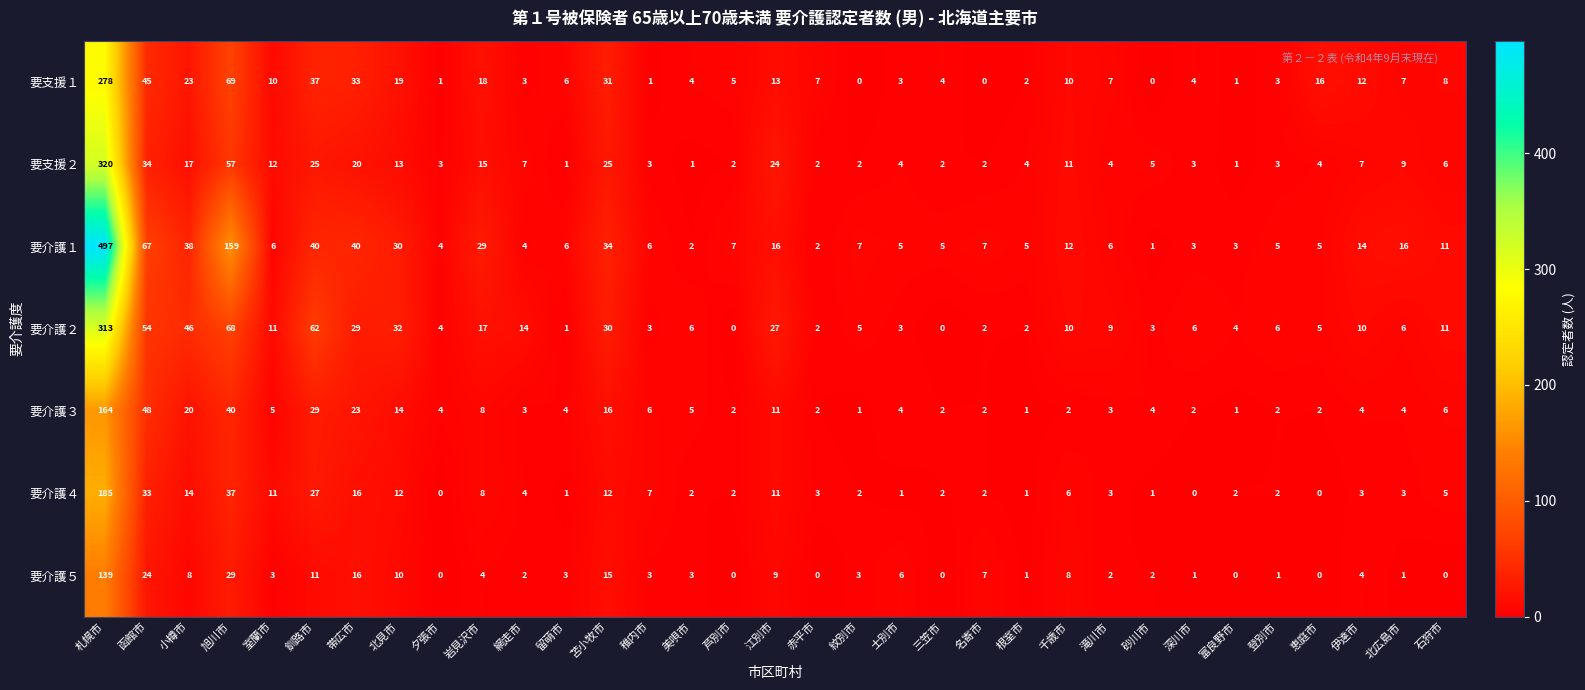

Where does the 要介護１ series first go above 7?

札幌市